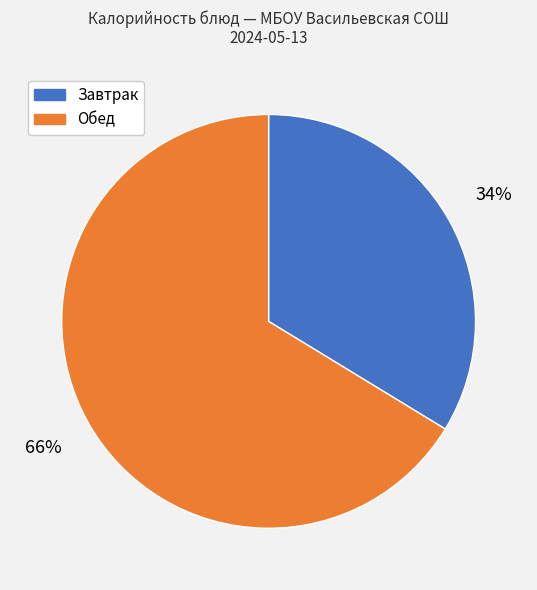

Is there a majority slice in this chart?

Yes